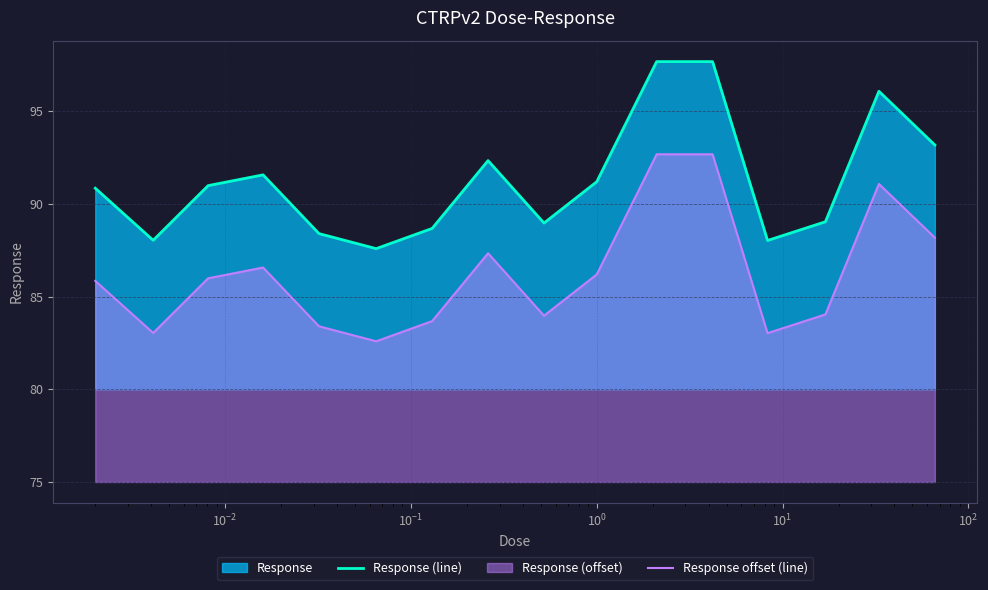

What is the difference between the maximum and minimum values in the Response (line) series?

10.1